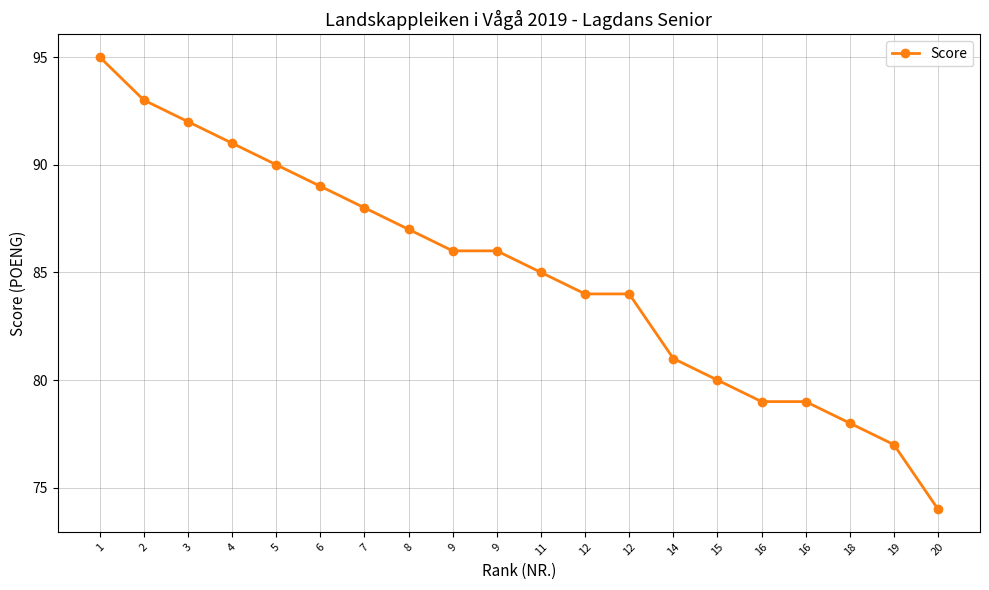

What is the difference between the maximum and minimum values?

21